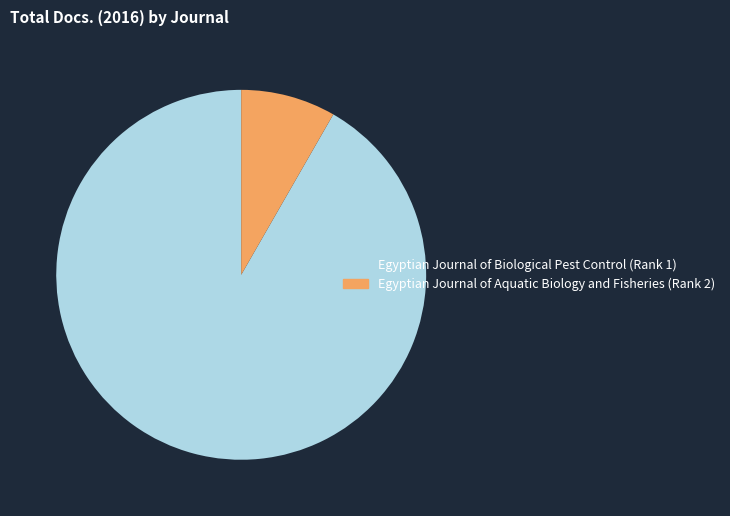

Does Egyptian Journal of Aquatic Biology and Fisheries (Rank 2) represent more than half of the total?

No